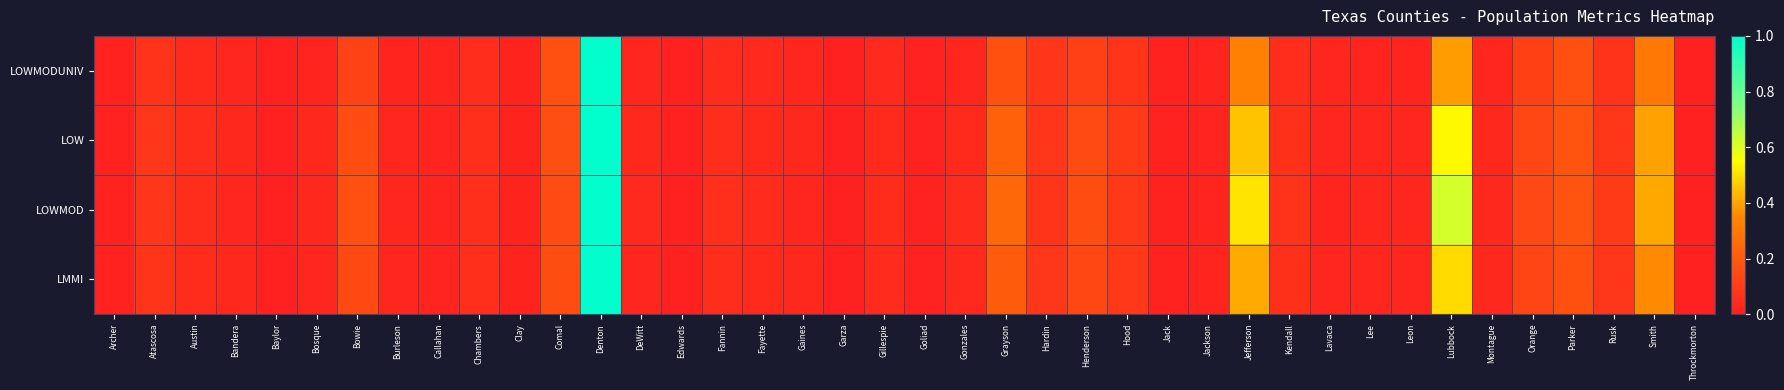

At which category is the sum across all series the highest?

Denton